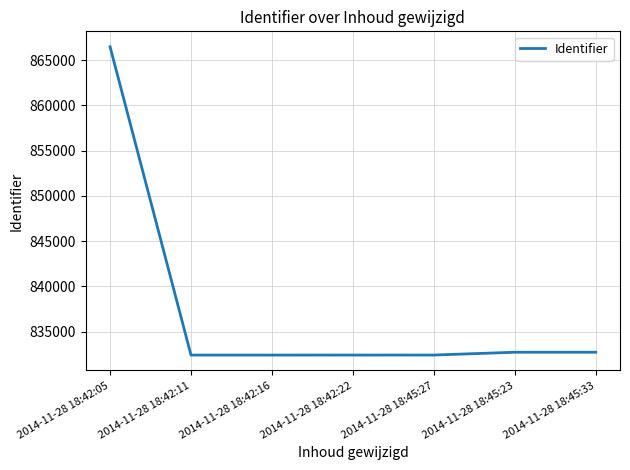

How many series are shown in this chart?

1